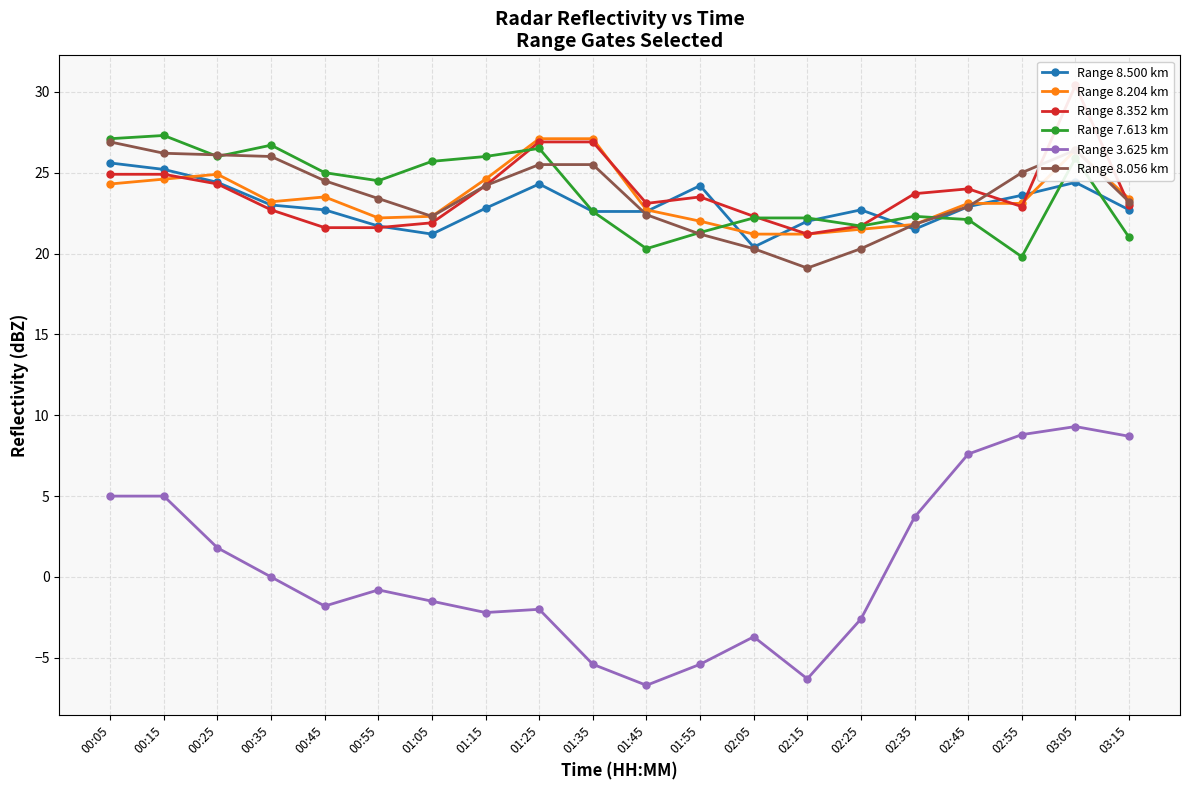

What is the difference between the Range 8.352 km values at 00:25 and 00:15?

0.6